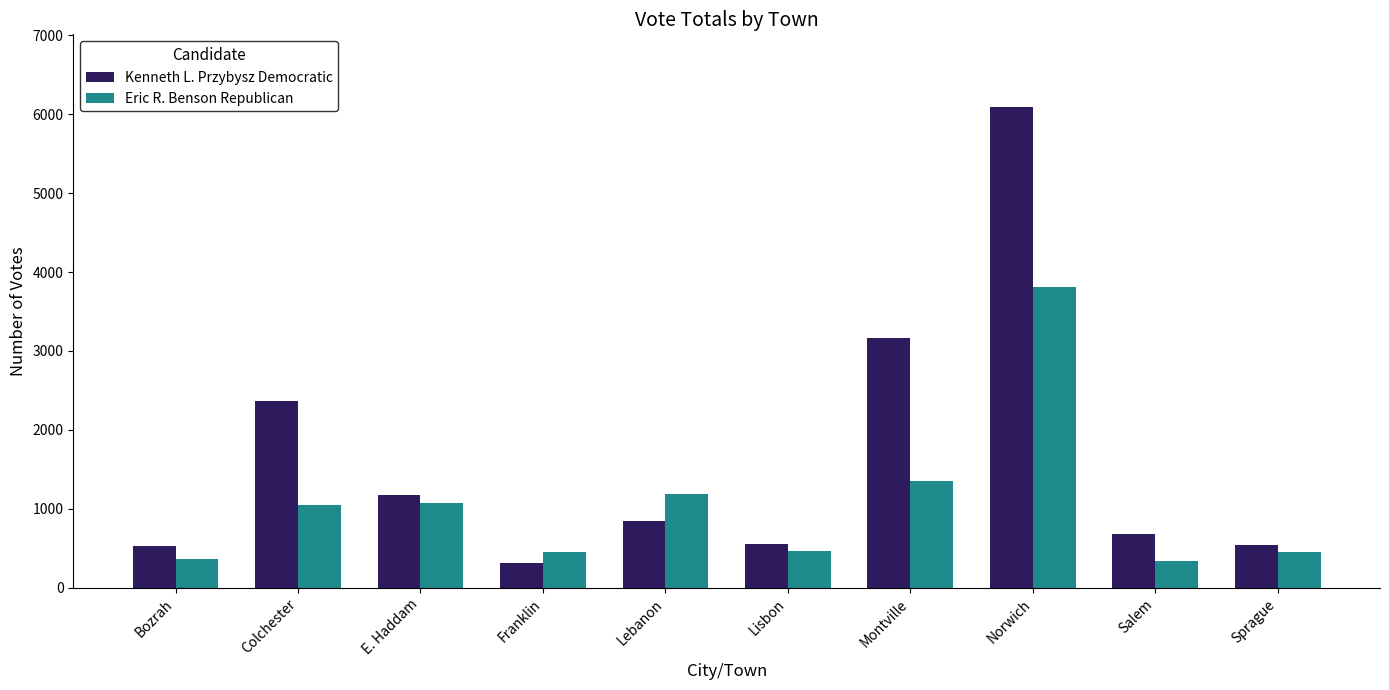

The Kenneth L. Przybysz Democratic series shows 1176 at E. Haddam. True or false?

True